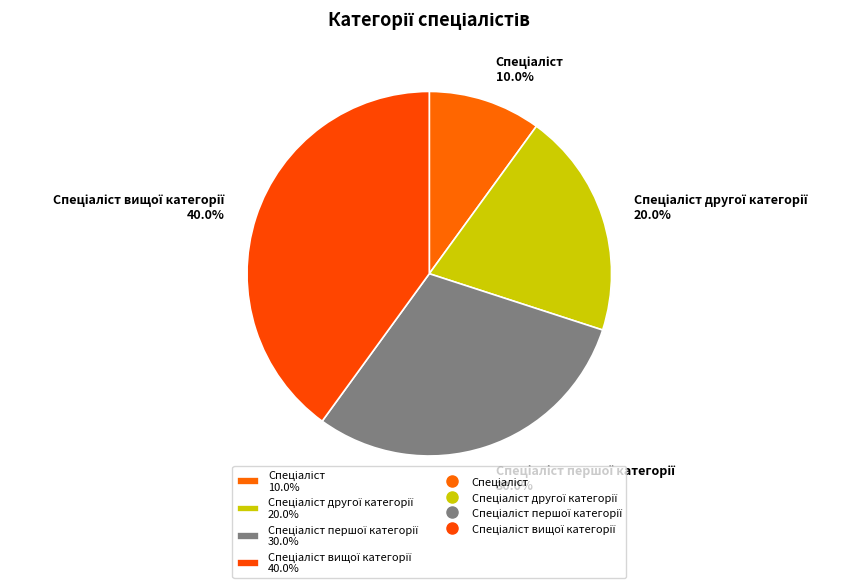

How many segments does this pie chart have?

4